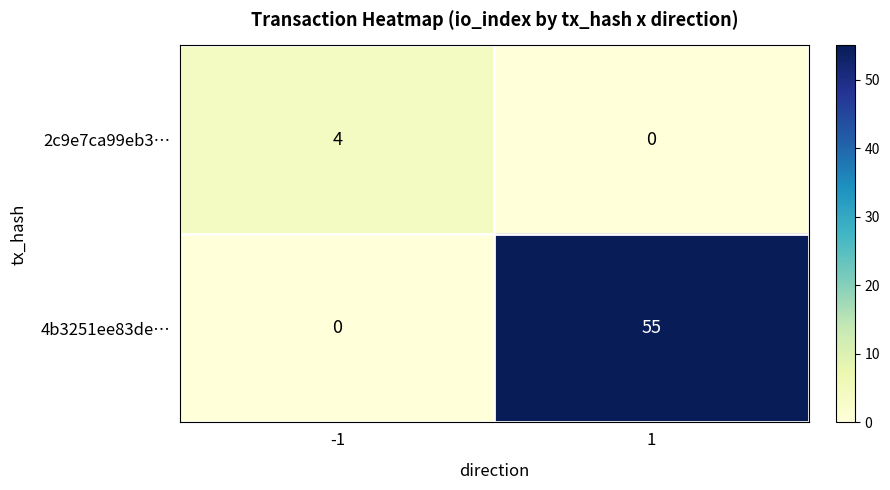

What is the maximum value for 4b3251ee83de…?

55